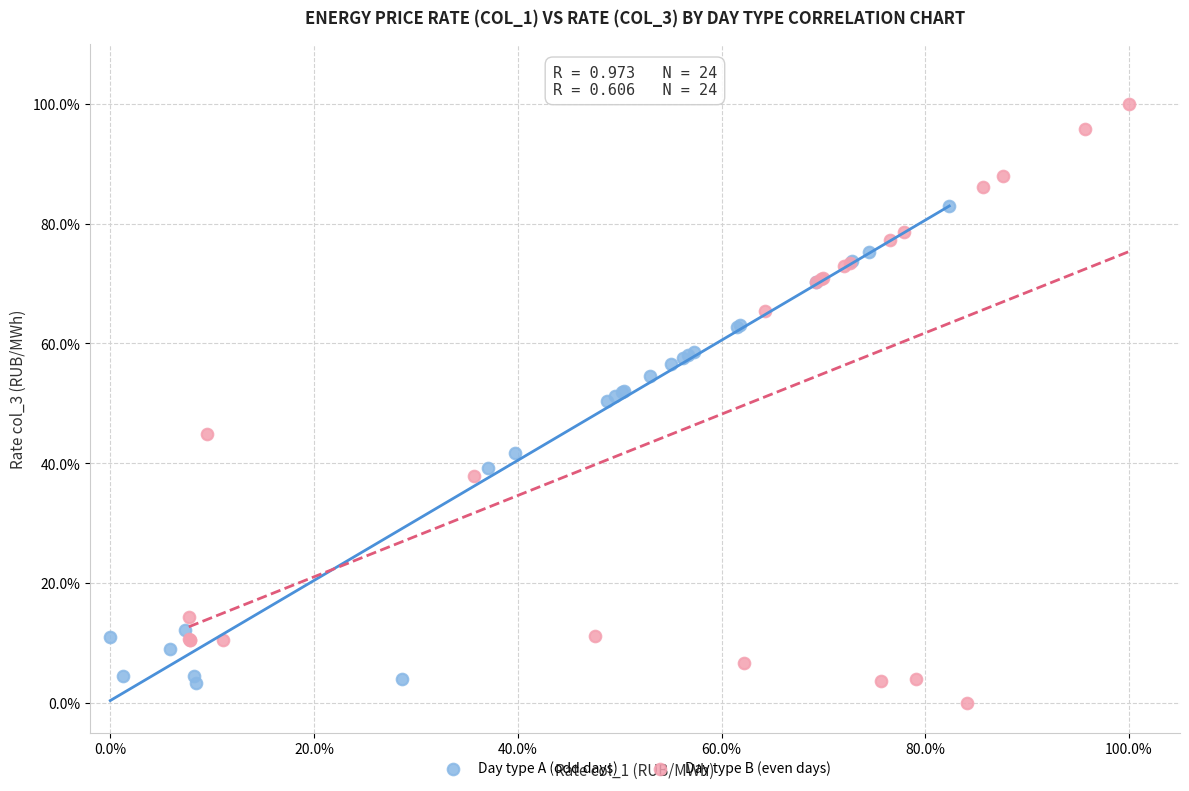

Which series has the widest spread of Y values?

Day type B (even days)